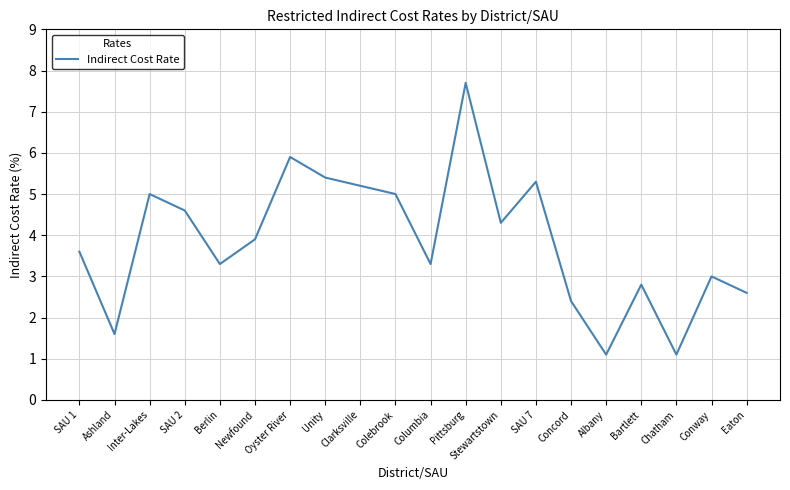

What is the difference between the maximum and minimum values?

6.6